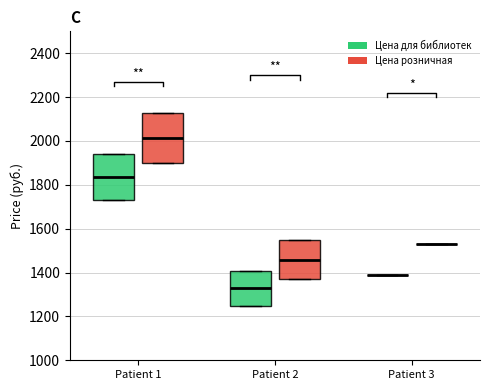

How many lines are shown in the chart?

2